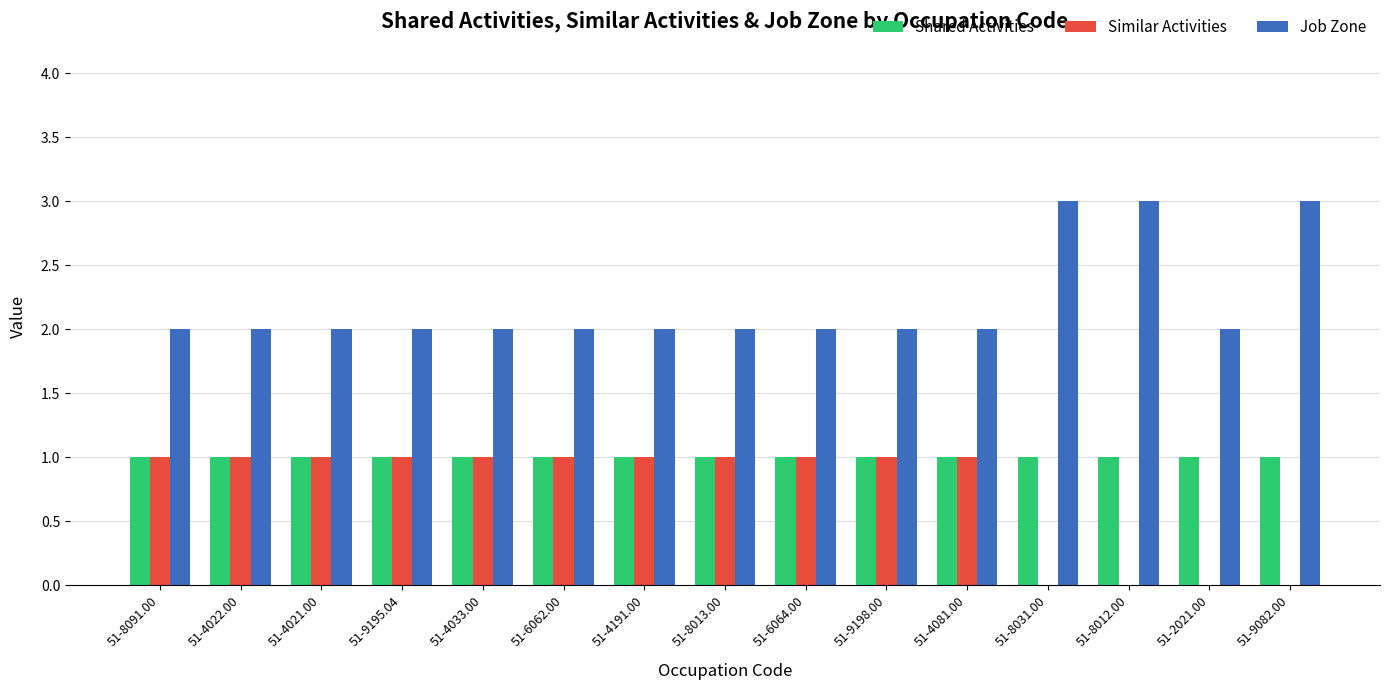

Is the value of Shared Activities at 51-6064.00 greater than the value of Job Zone at 51-2021.00?

No